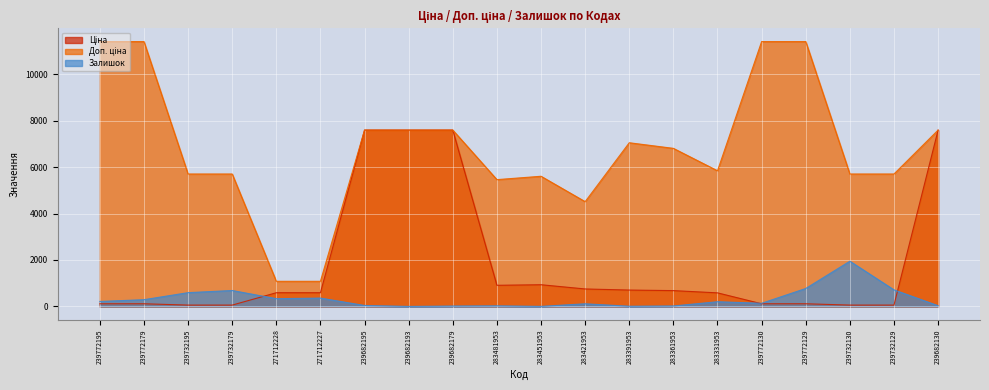

How many positive values does the Залишок series have?

19